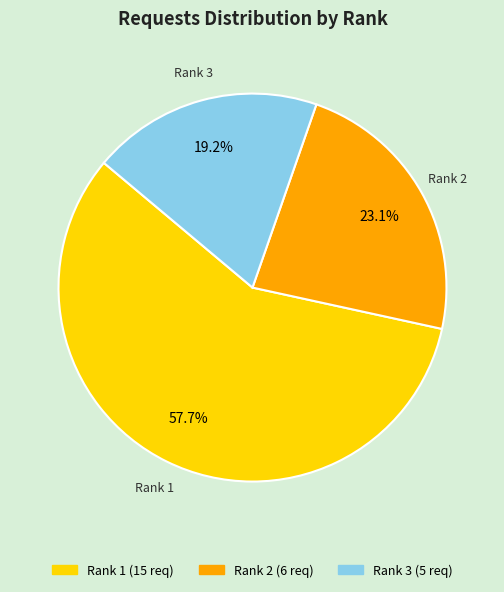

How much of the chart is everything except Rank 3?

80.8%